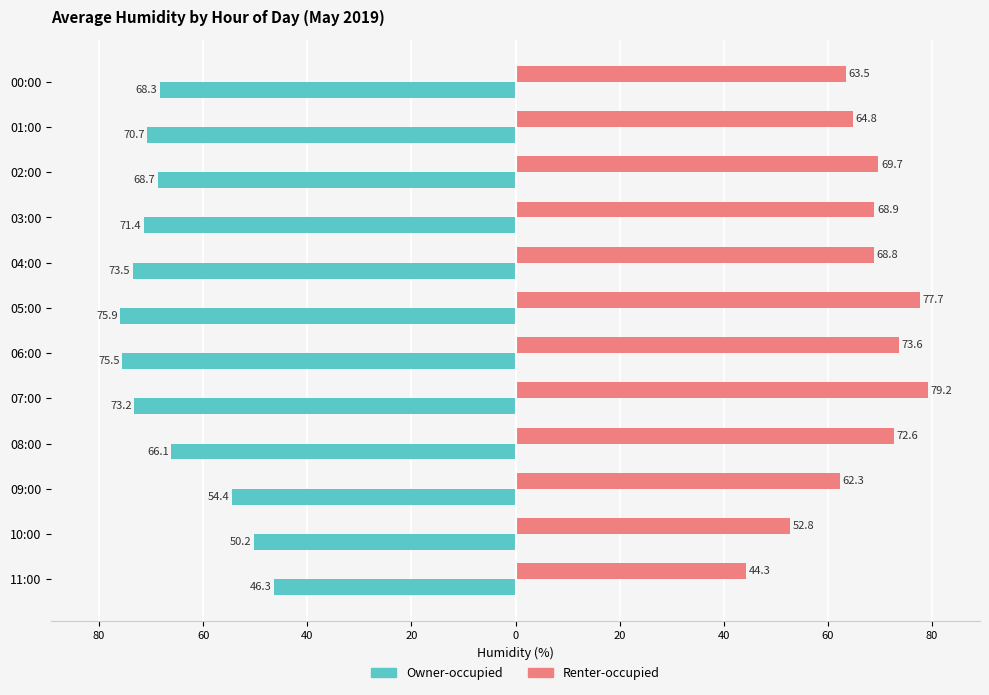

What are all the series names shown in the legend?

Owner-occupied, Renter-occupied